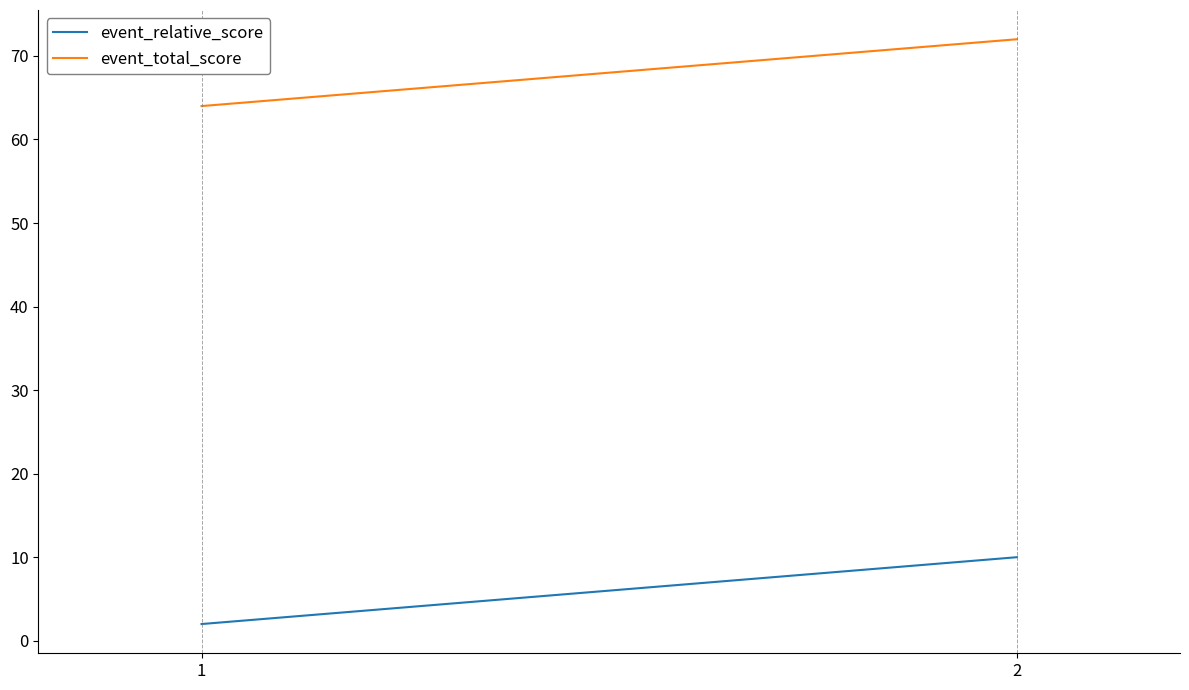

Reading left to right, extract all data points from this chart.

event_relative_score: 2	10
event_total_score: 64	72